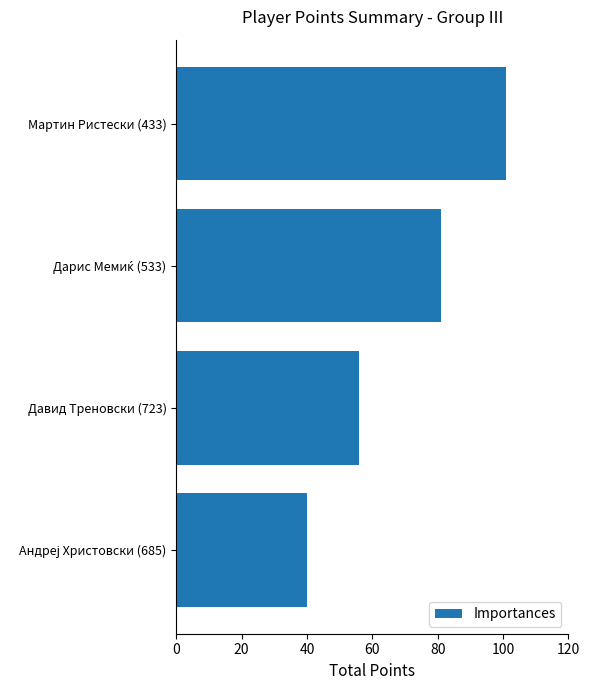

Reading bottom to top, extract all data points from this chart.

40	56	81	101